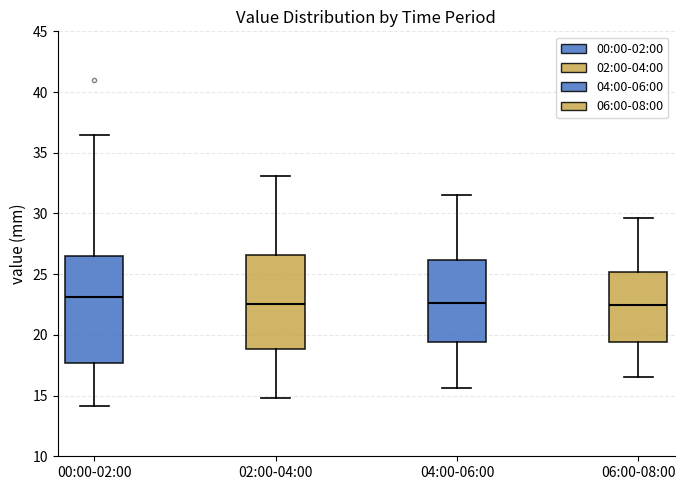

Which box is the tallest, from its lower edge to its upper edge?

00:00-02:00